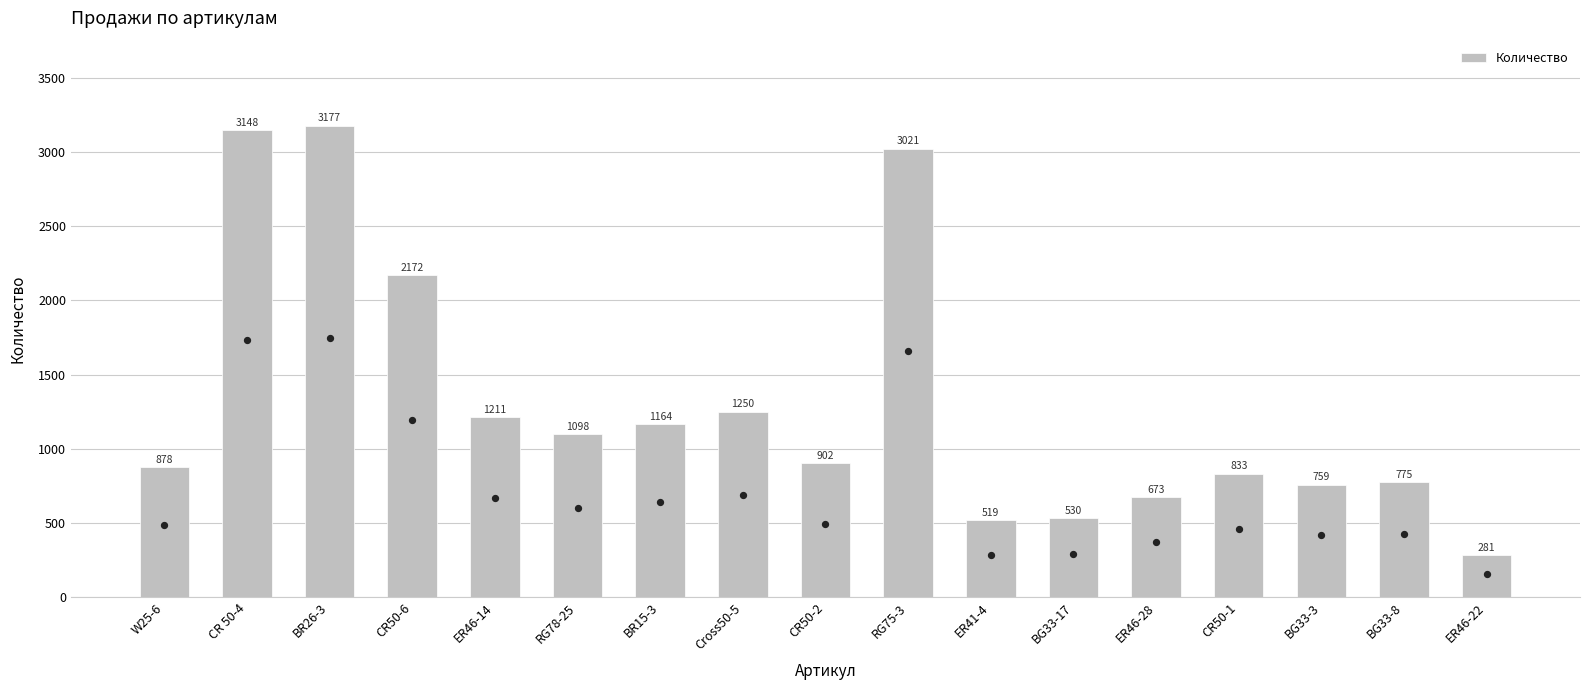

What is the ratio of the value at BG33-17 to the value at RG75-3?

0.2